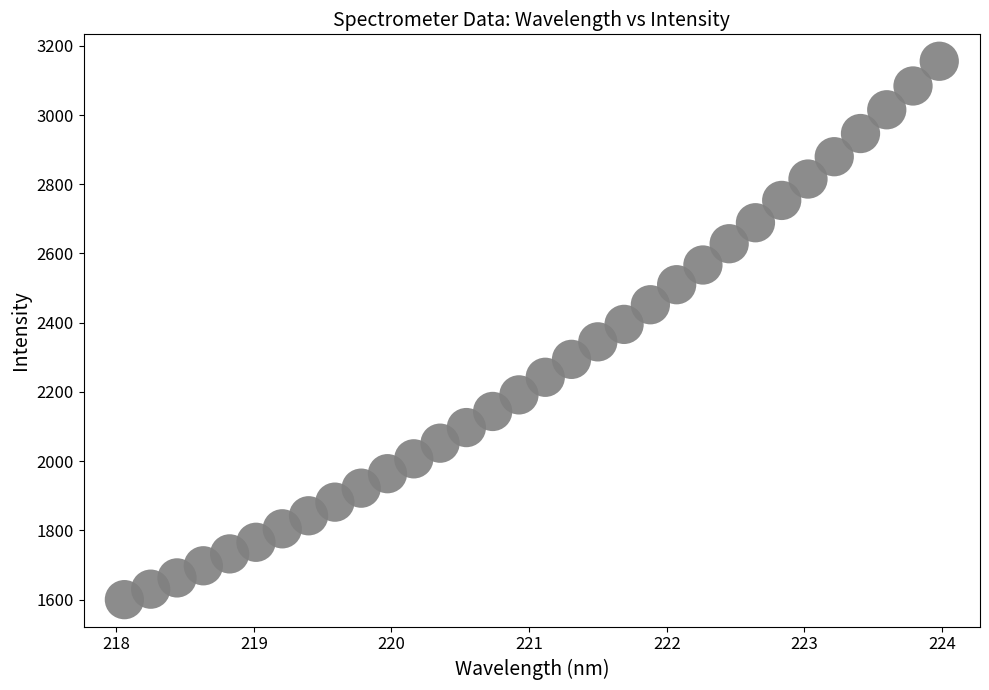

What is the range of Y values (max minus min)?

1555.4